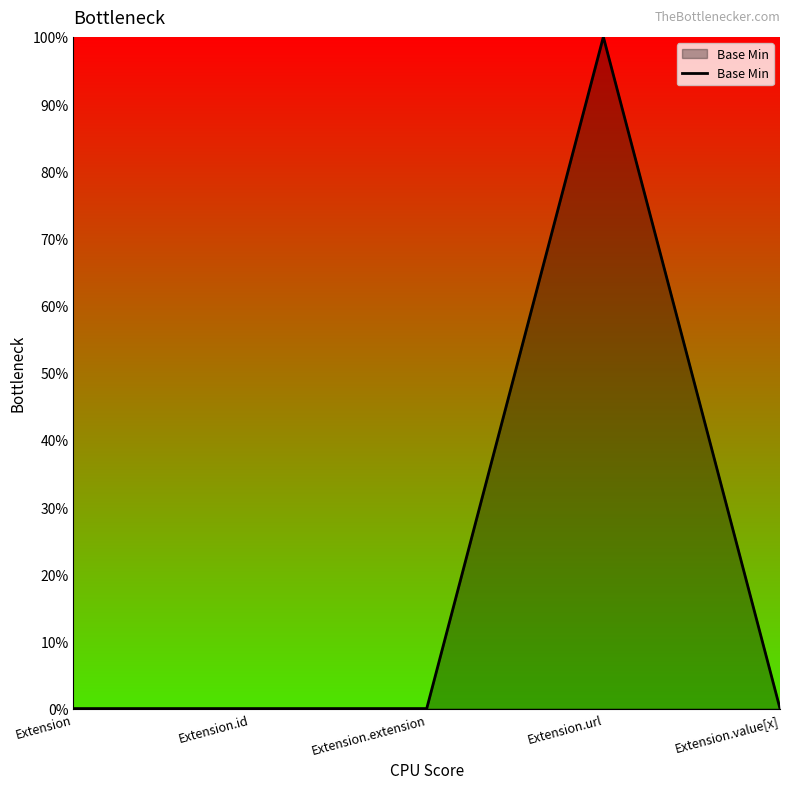

What is the difference between the maximum and minimum values?

1